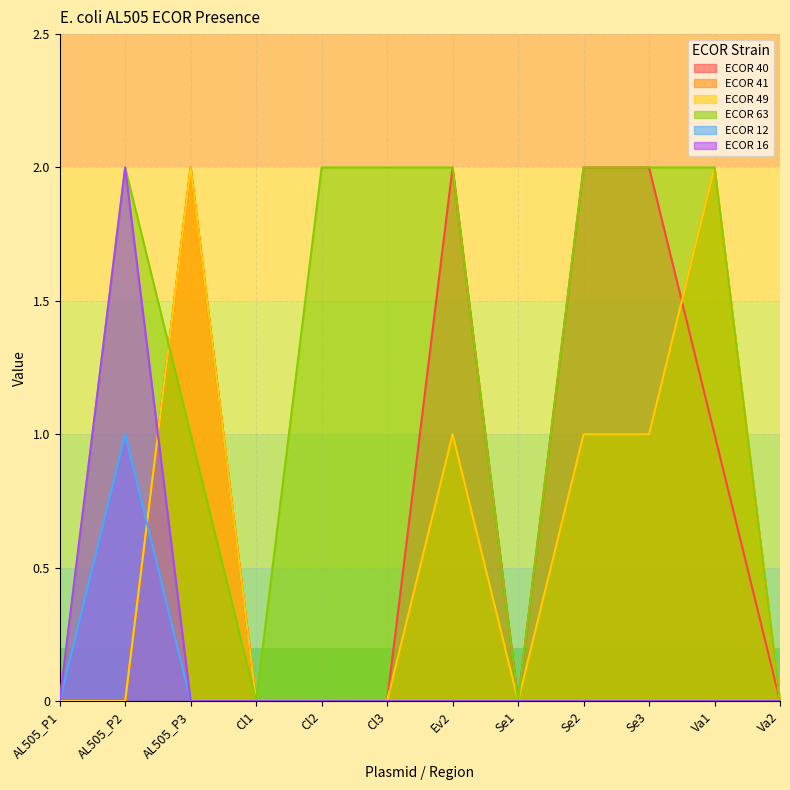

What value does the ECOR 63 series have at Cl2?

2